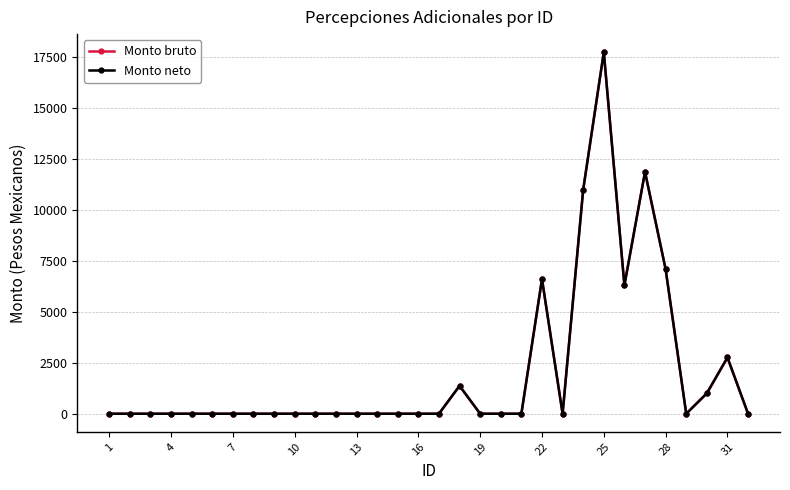

Is this an area chart (filled region under the line)?

No